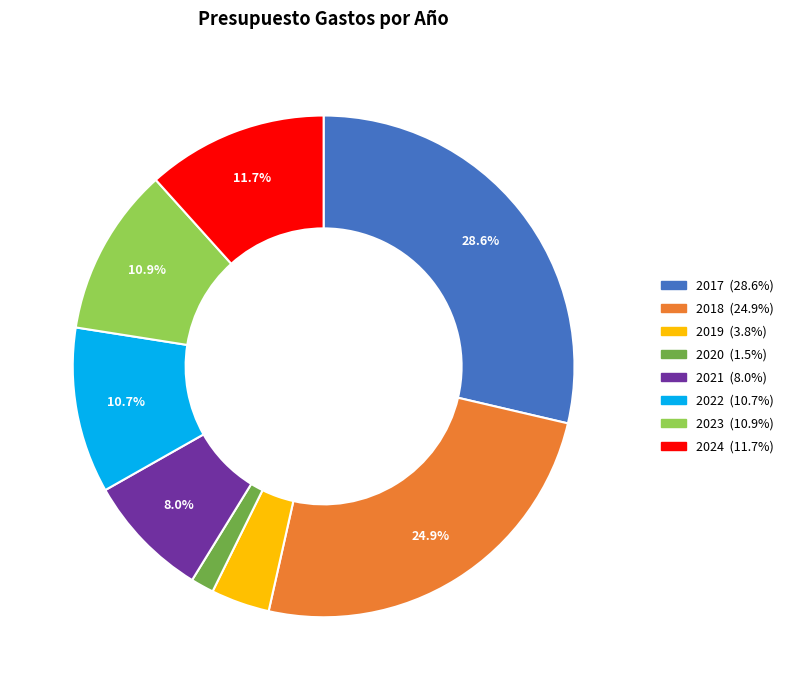

Does 2024 account for over 50% of the chart?

No